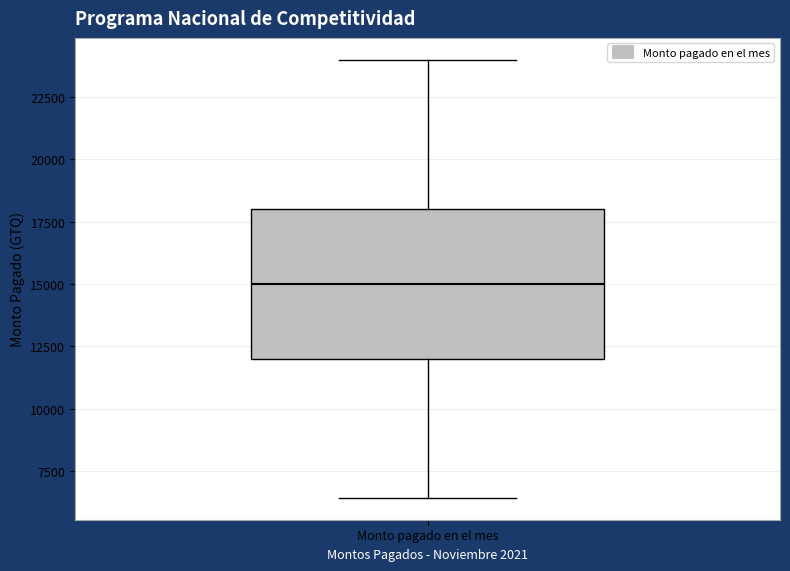

Transcribe this box plot: give where the median line is, the range the box spans, and where the two whiskers end, as read against the y-axis. The values are not printed on the chart, so give them approximately, as read against the axis.

median 15000, box 12000 to 18000, whiskers 6500 to 24000